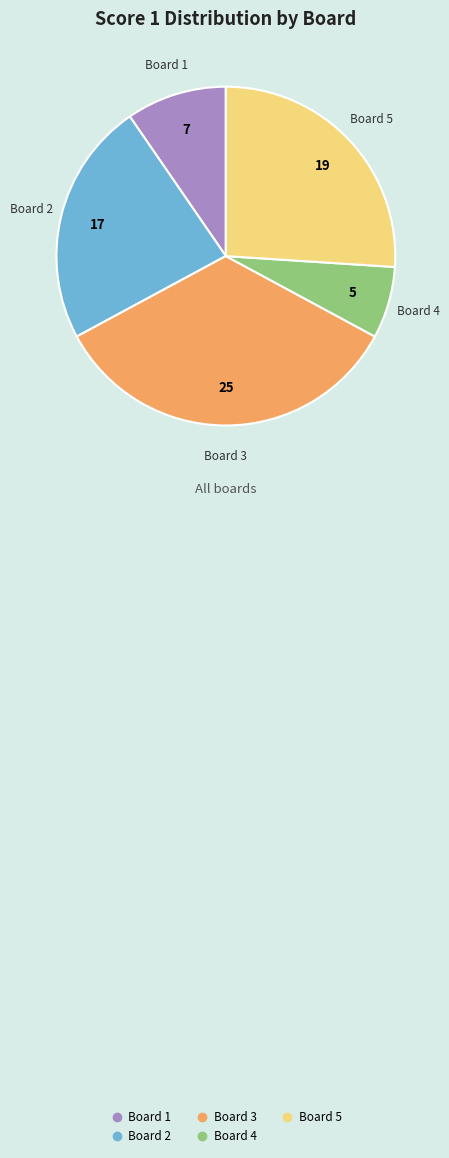

Count the number of slices in the pie.

5